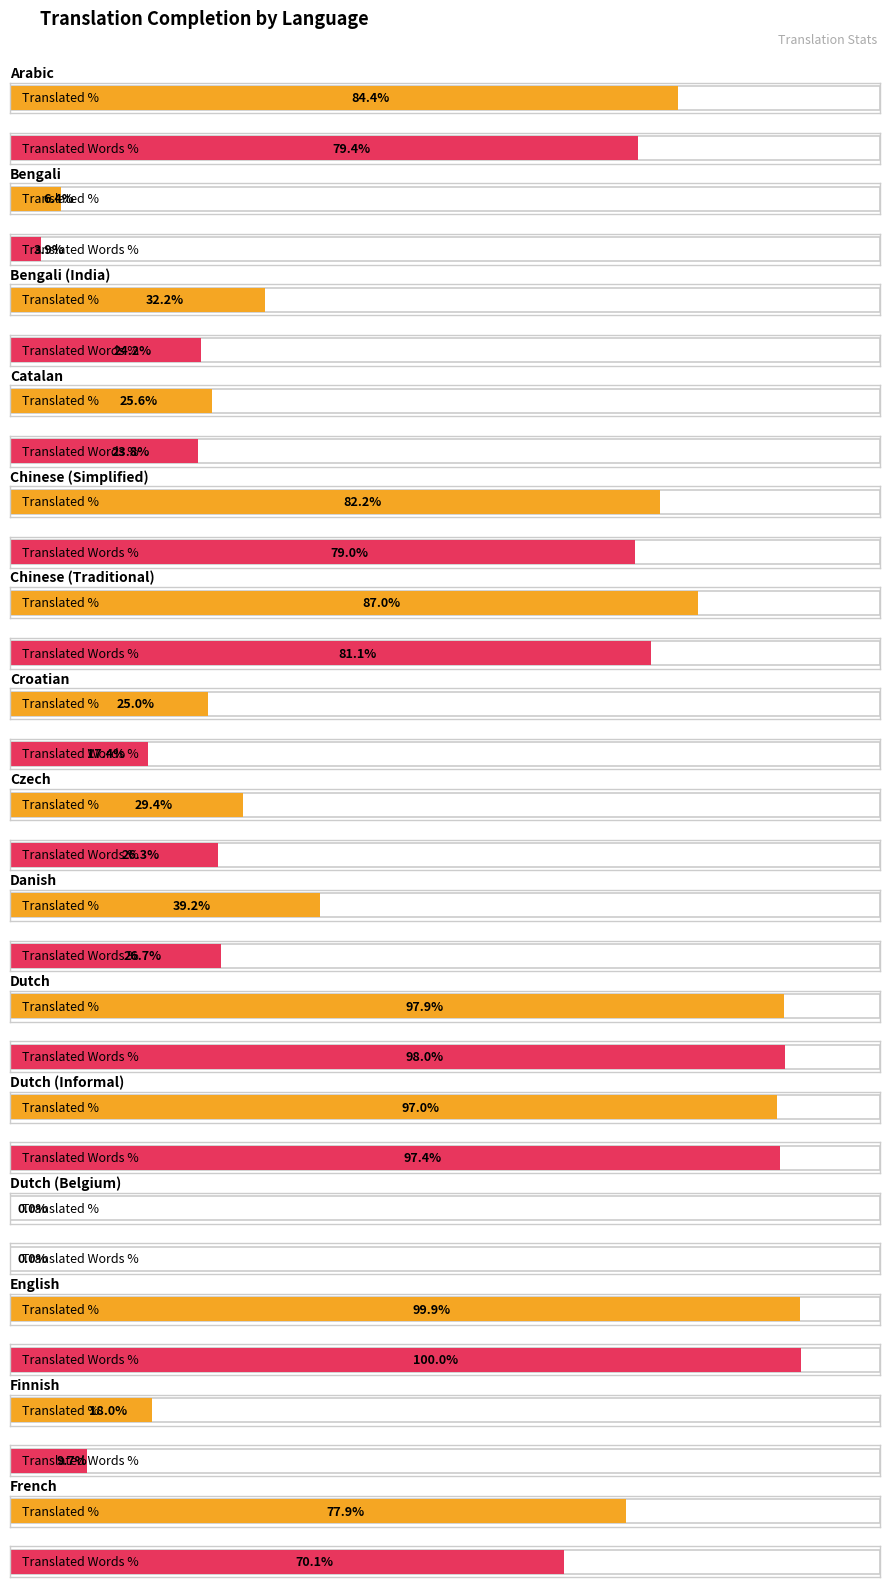

Is the value of translated_words_percent at Chinese (Traditional) greater than the value of translated_percent at Dutch?

No